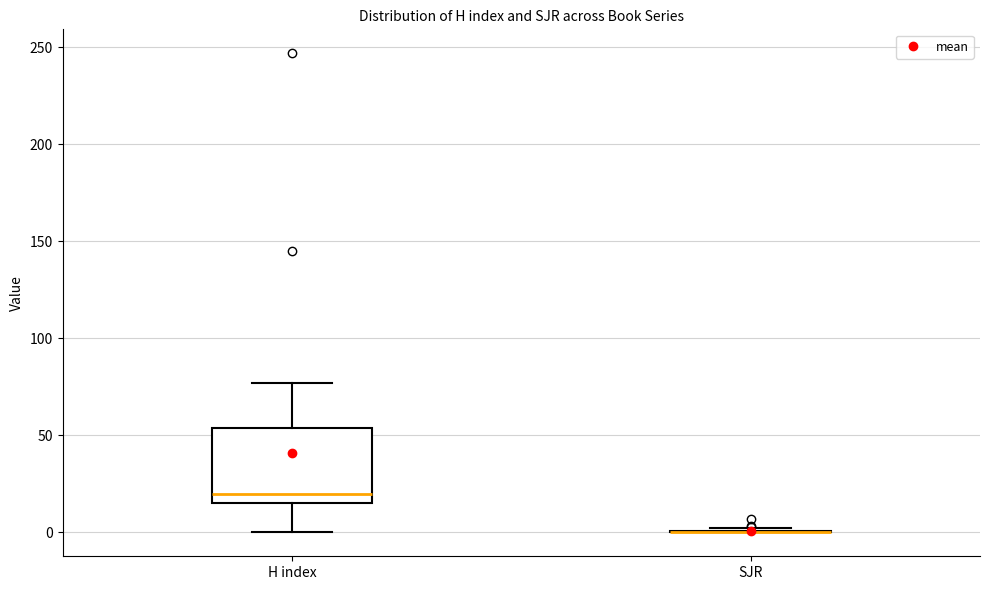

Comparing the boxes themselves (not the whiskers), which one is the tallest?

H index